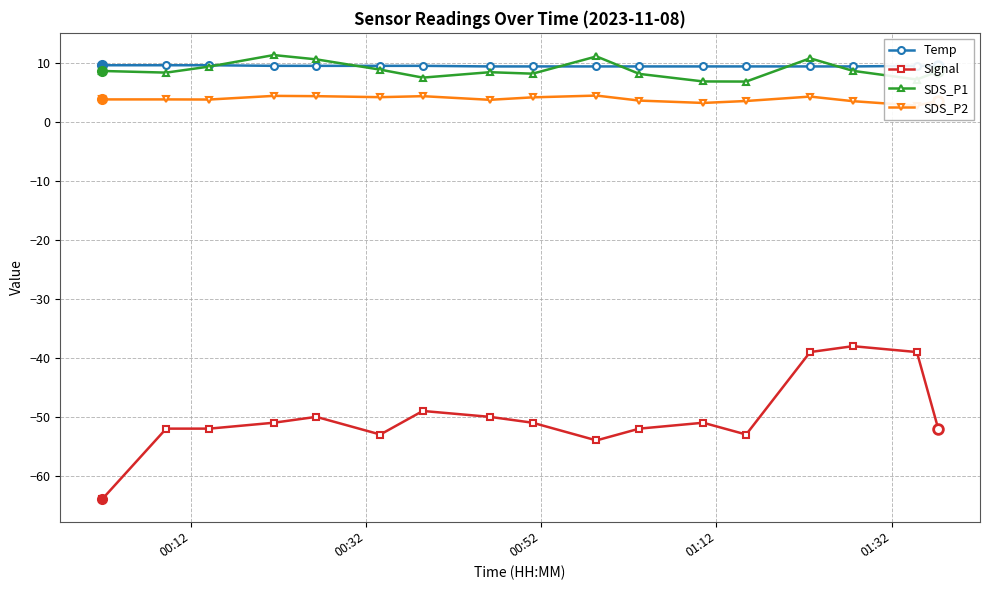

True or false: SDS_P1 has more than 0 interior local peaks.

True